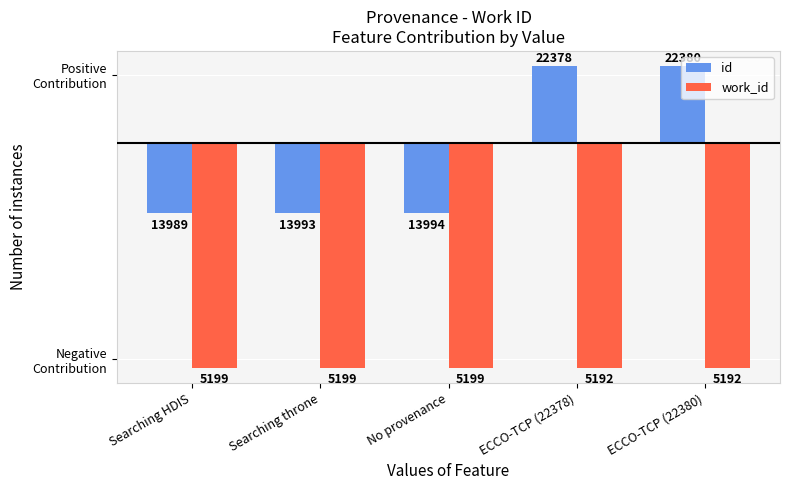

What are all the series names shown in the legend?

id, work_id